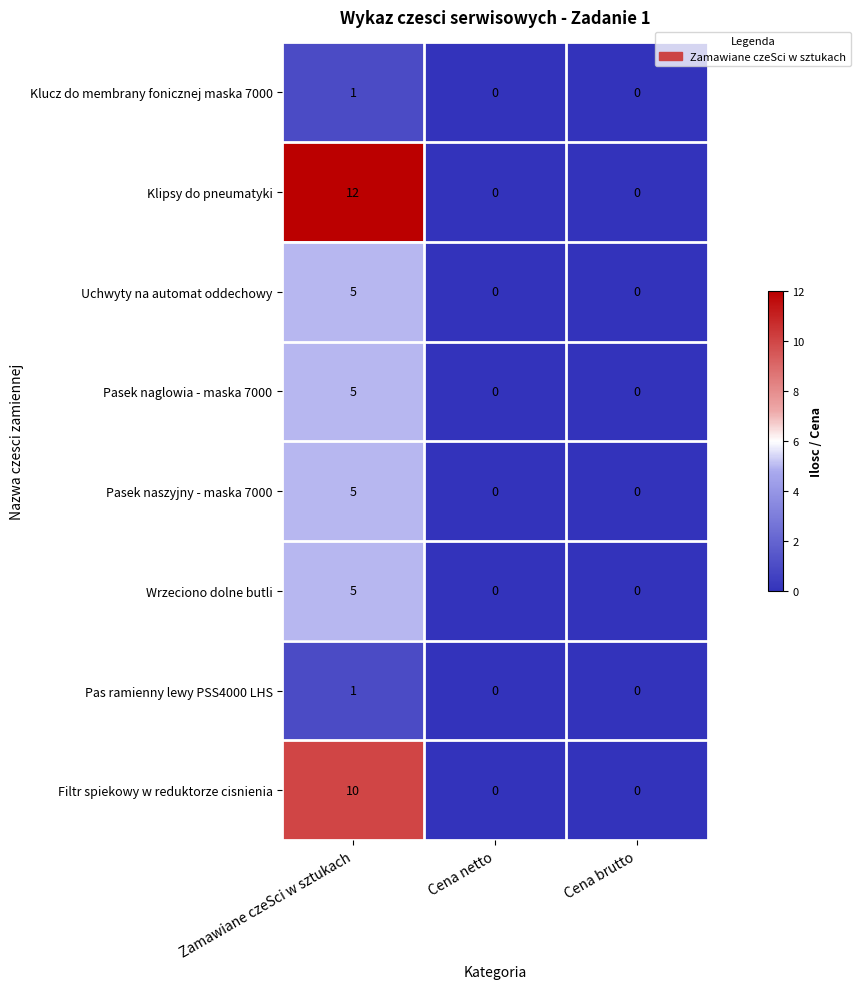

Reading left to right, extract all data points from this chart.

Klucz do membrany fonicznej maska 7000: 1	0	0
Klipsy do pneumatyki: 12	0	0
Uchwyty na automat oddechowy: 5	0	0
Pasek naglowia - maska 7000: 5	0	0
Pasek naszyjny - maska 7000: 5	0	0
Wrzeciono dolne butli: 5	0	0
Pas ramienny lewy PSS4000 LHS: 1	0	0
Filtr spiekowy w reduktorze cisnienia: 10	0	0